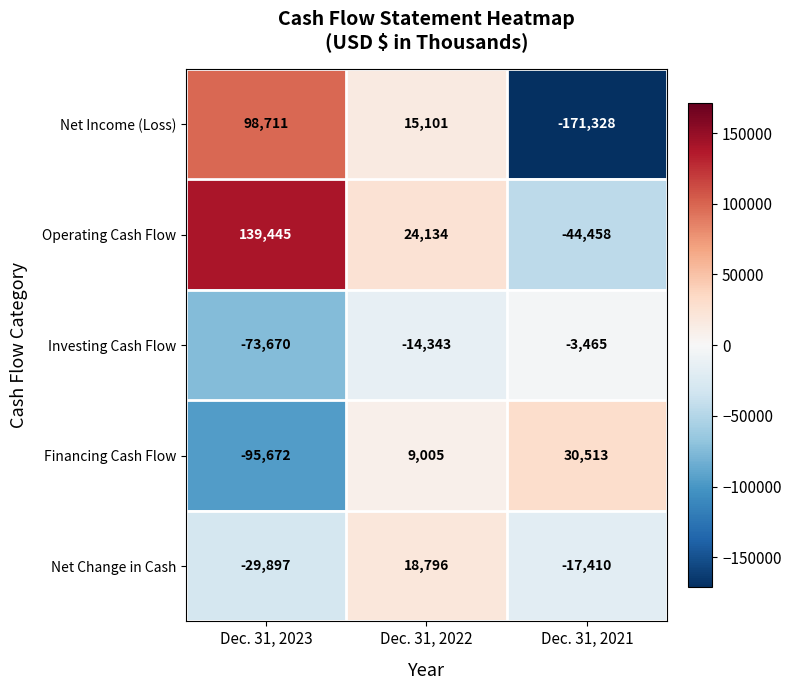

What is the maximum value for Net Change in Cash?

18796